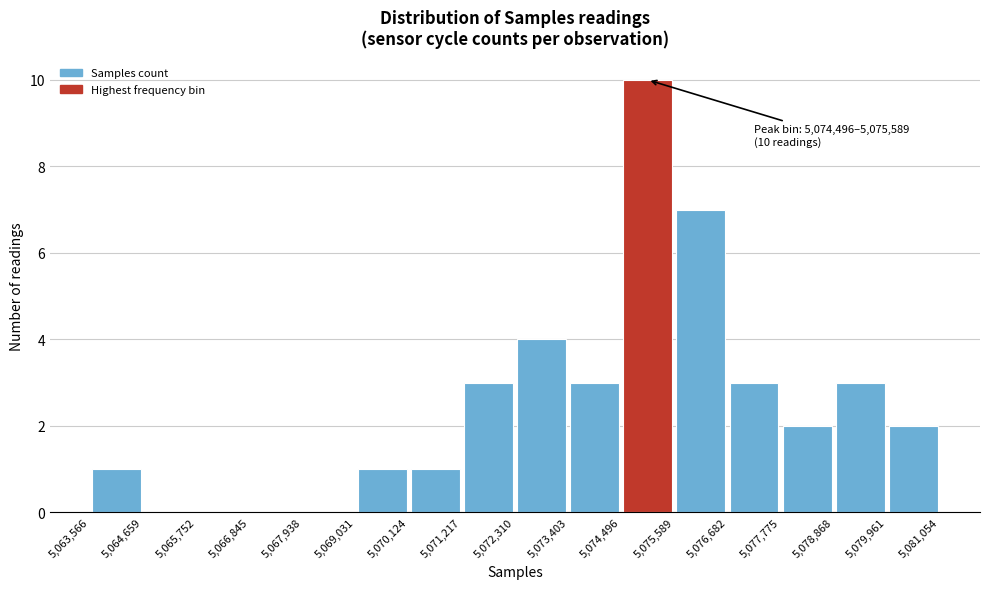

Which range on the x-axis has the tallest bar?

5,074,496 to 5,075,589